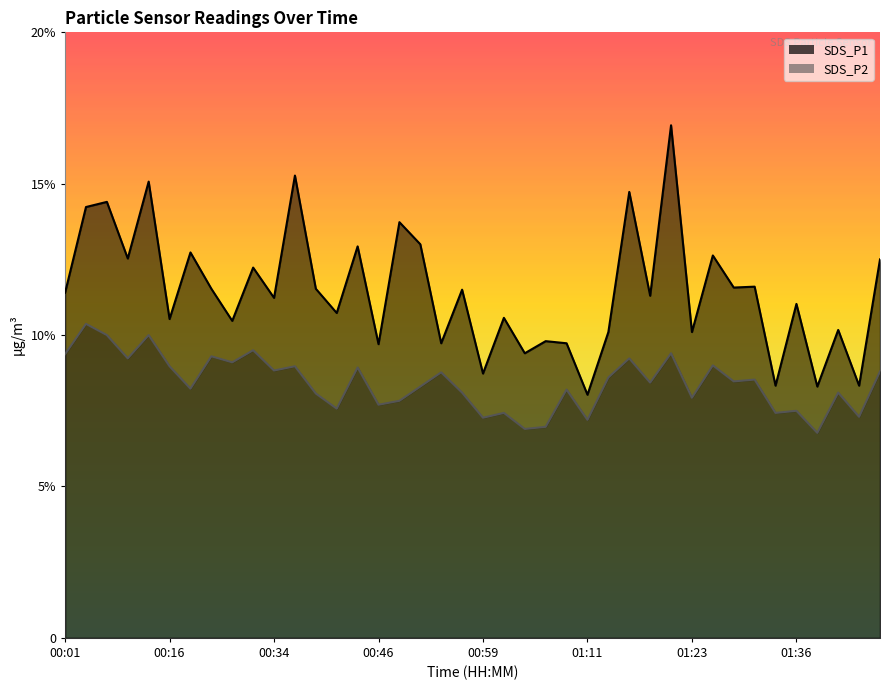

How many data points in SDS_P2 are less than 8?

13